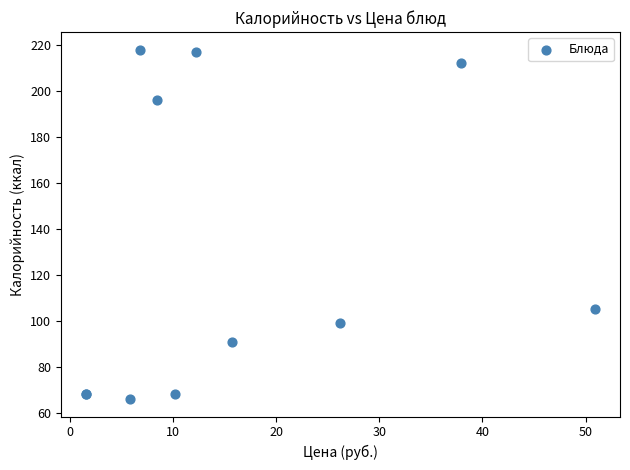

What Y value in the scatter plot is closest to 142?

105